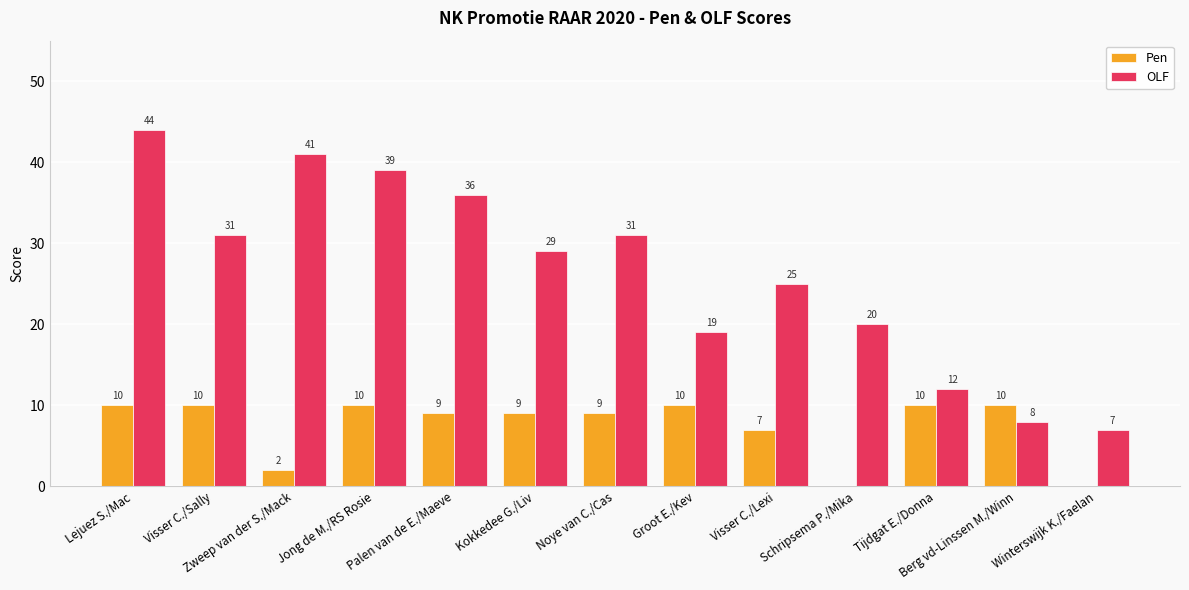

The value of OLF at Noye van C./Cas is 54. True or false?

False